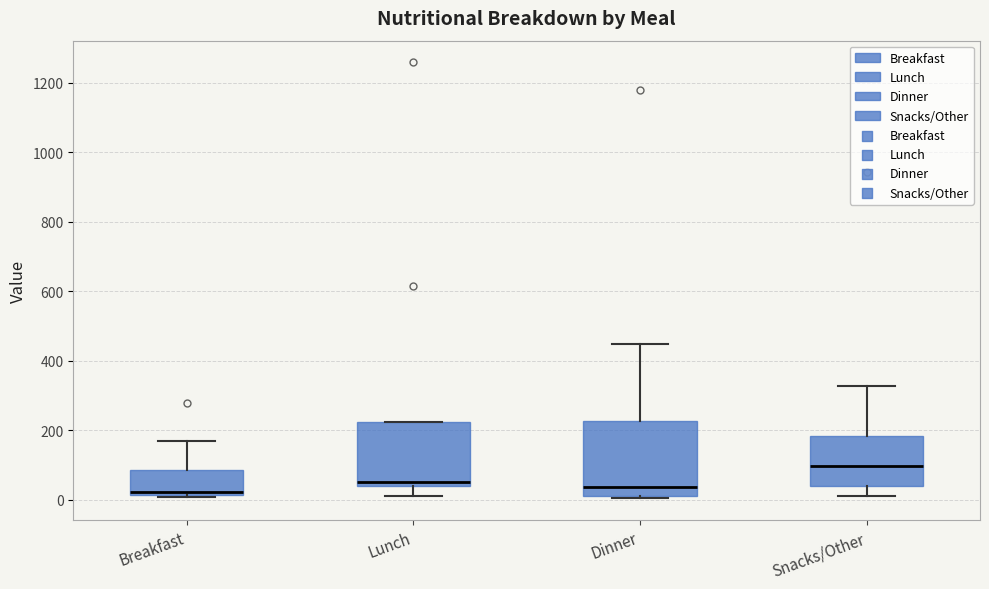

Reading left to right, read every box against the y-axis: the position of its median line, the range the box covers, and the ends of its whiskers. The values are not printed on the chart, so give them approximately, as read against the axis.

Breakfast: median 20 (just above the box's lower edge), box 20 to 80, whiskers 0 to 160
Lunch: median 60, box 40 to 220, whiskers 0 to 220
Dinner: median 40, box 20 to 220, whiskers 0 to 440
Snacks/Other: median 100, box 40 to 180, whiskers 0 to 320